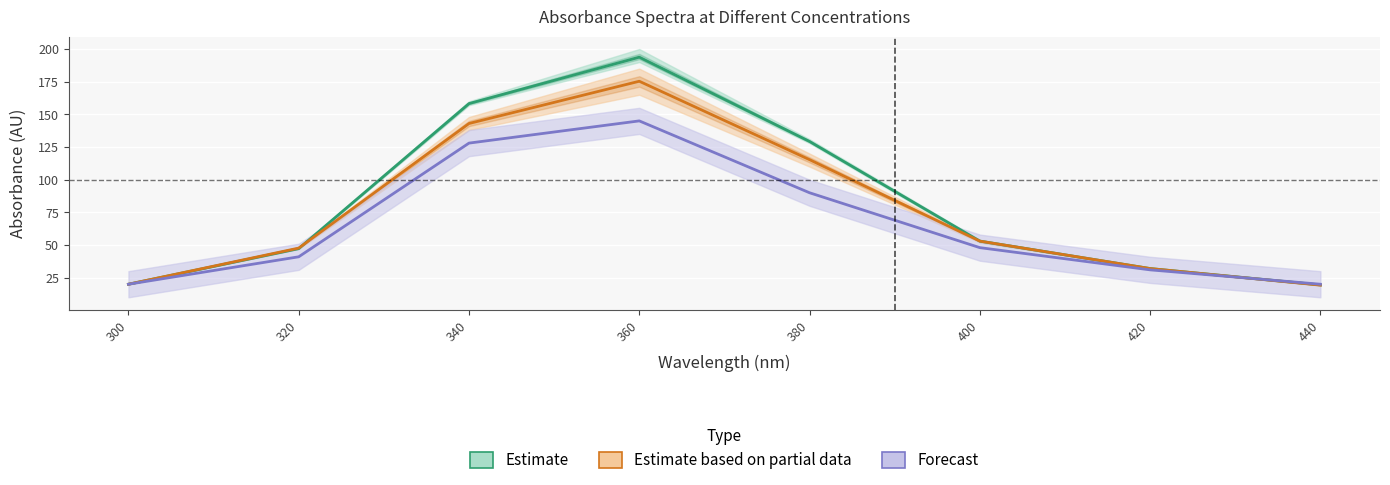

Is the value of Forecast at 400 greater than the value of Estimate based on partial data at 340?

No